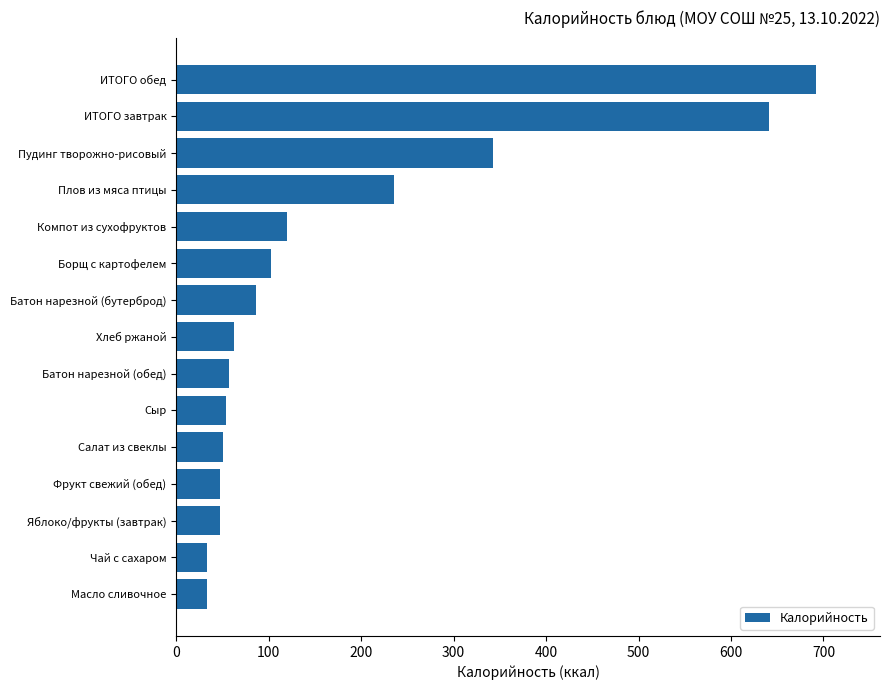

What is the sum of the values at Фрукт свежий (обед) and Яблоко/фрукты (завтрак)?

94.0